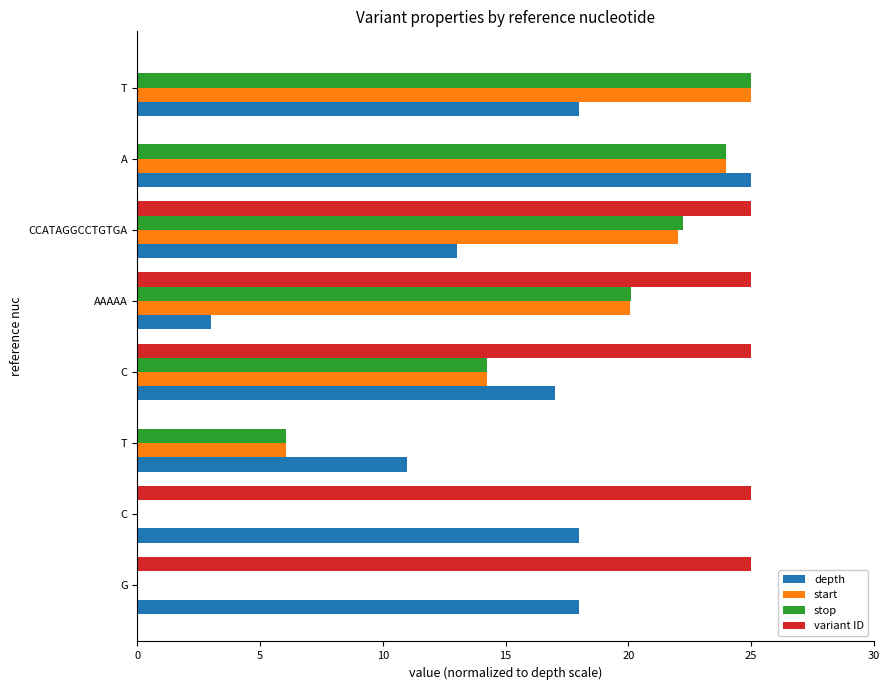

What is the greatest value displayed?

25.0